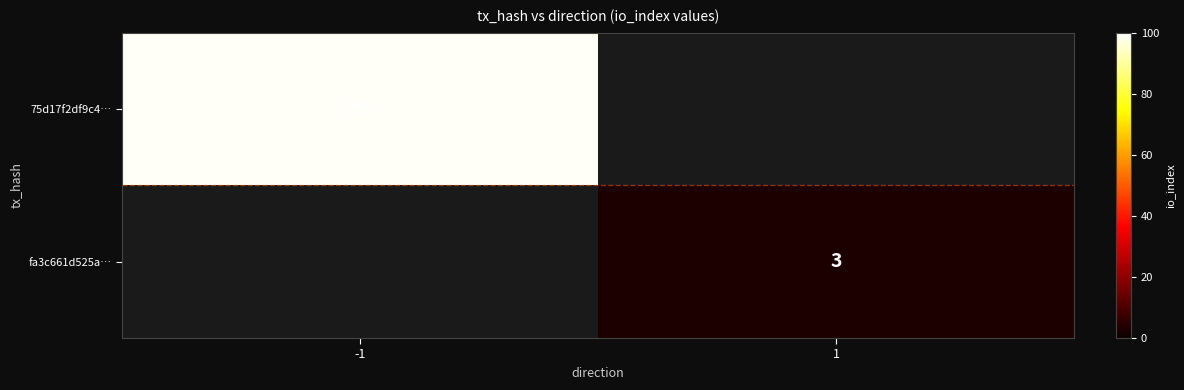

True or false: fa3c661d525a… has a value of 3 at 1.

True